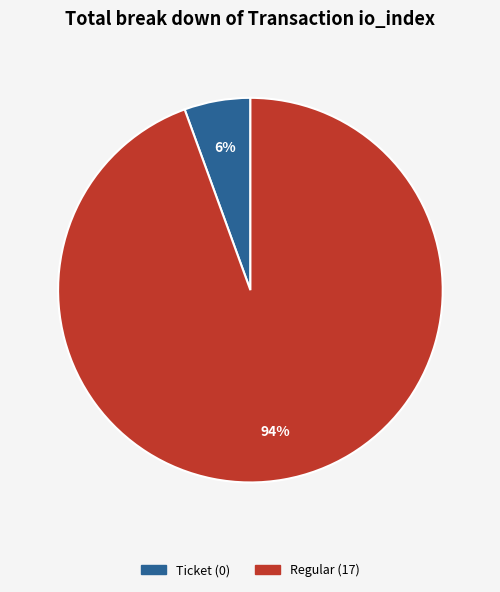

To the nearest percent, what is the average slice percentage?

50%